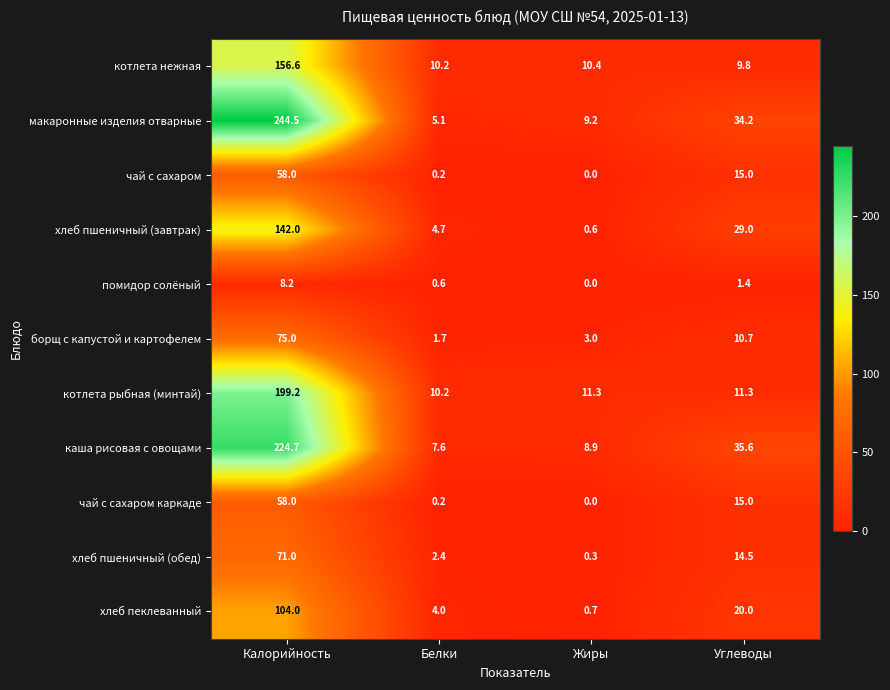

What is the difference between the maximum and minimum values in the чай с сахаром каркаде series?

58.0